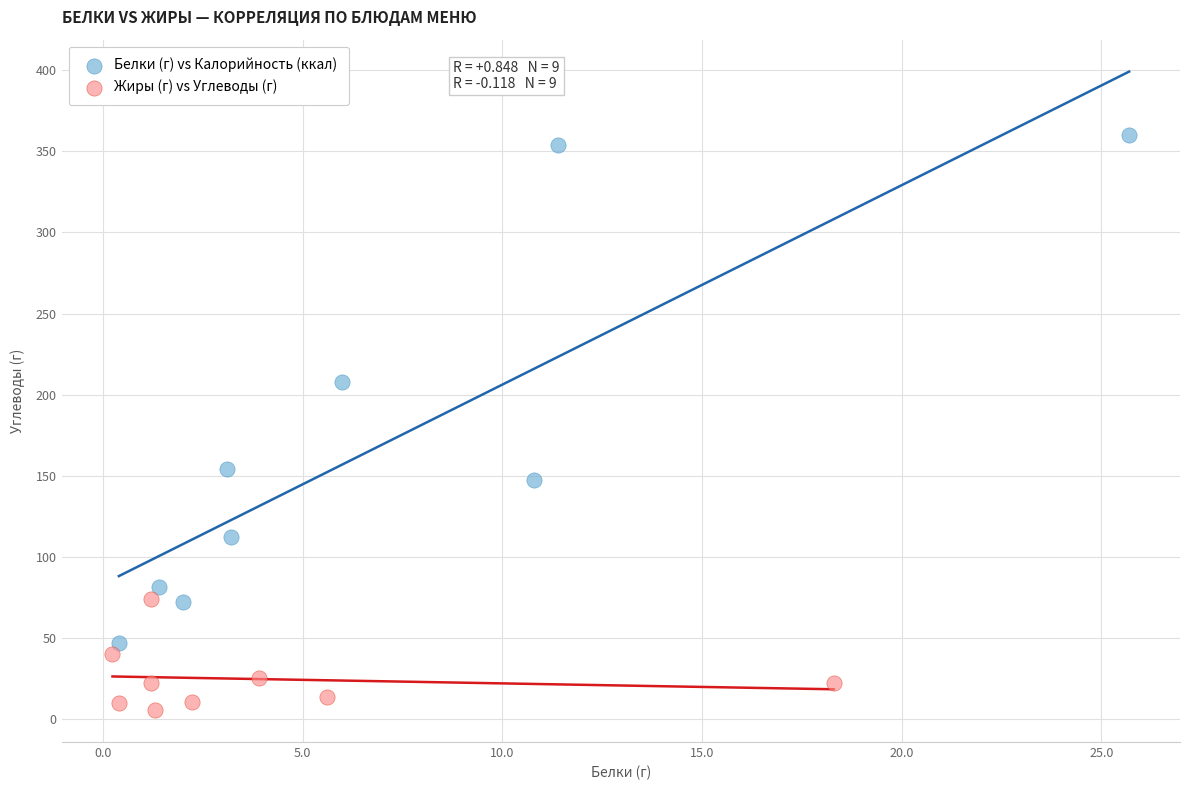

Which series has the widest spread of Y values?

Белки (г) vs Калорийность (ккал)